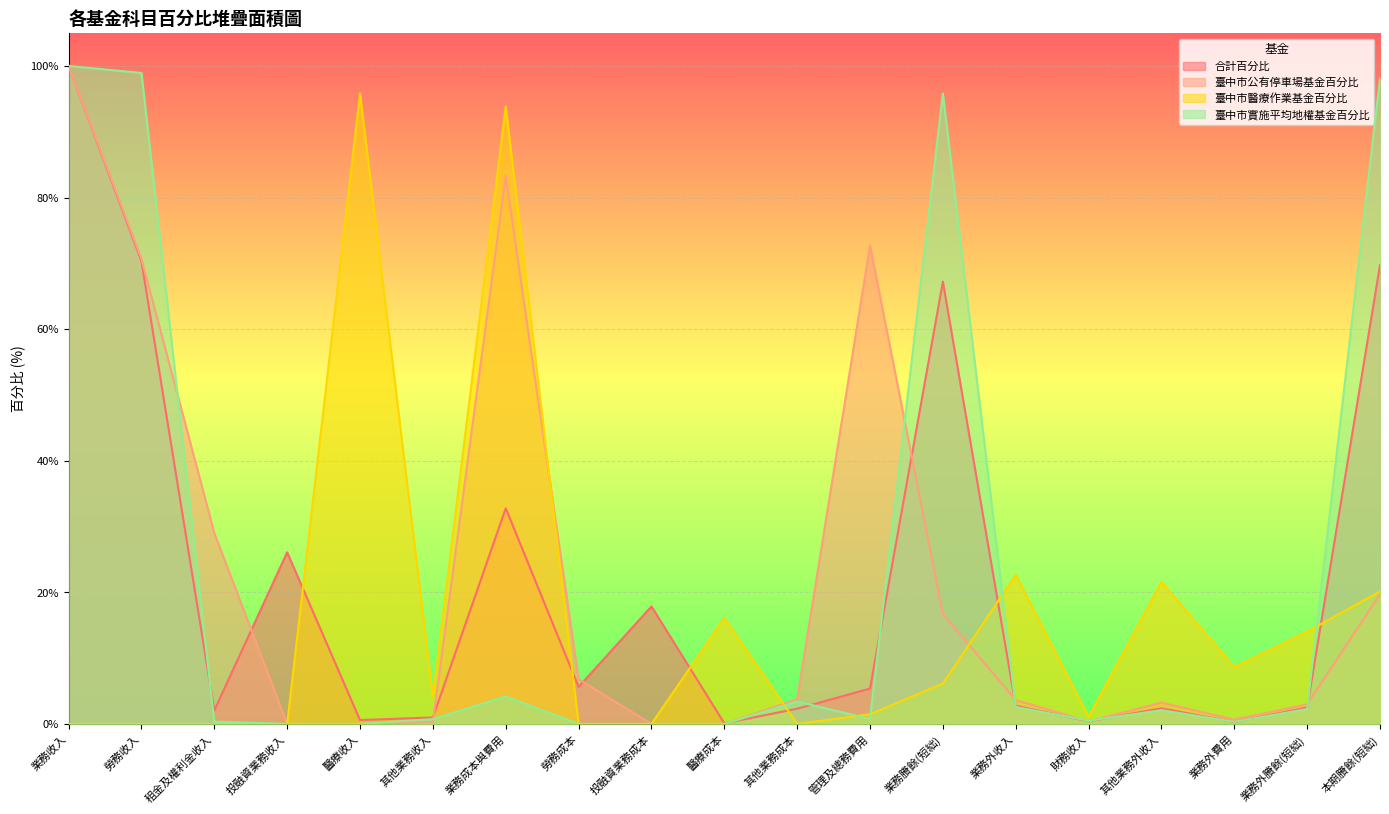

Where is 臺中市實施平均地權基金百分比 nearest to the value 50?

業務成本與費用